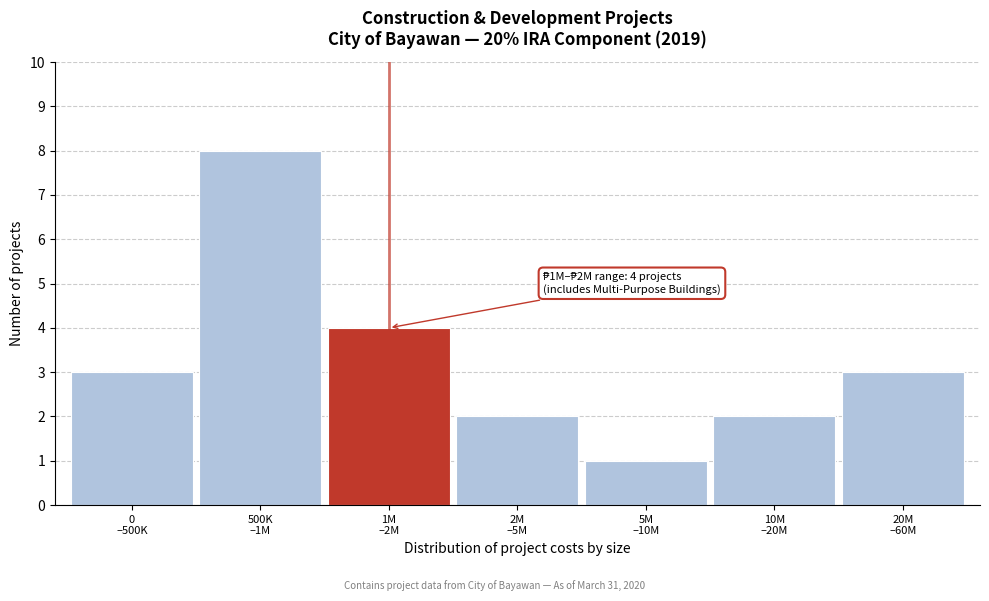

Reading right to left, list all the values displayed in this chart.

3	2	1	2	4	8	3